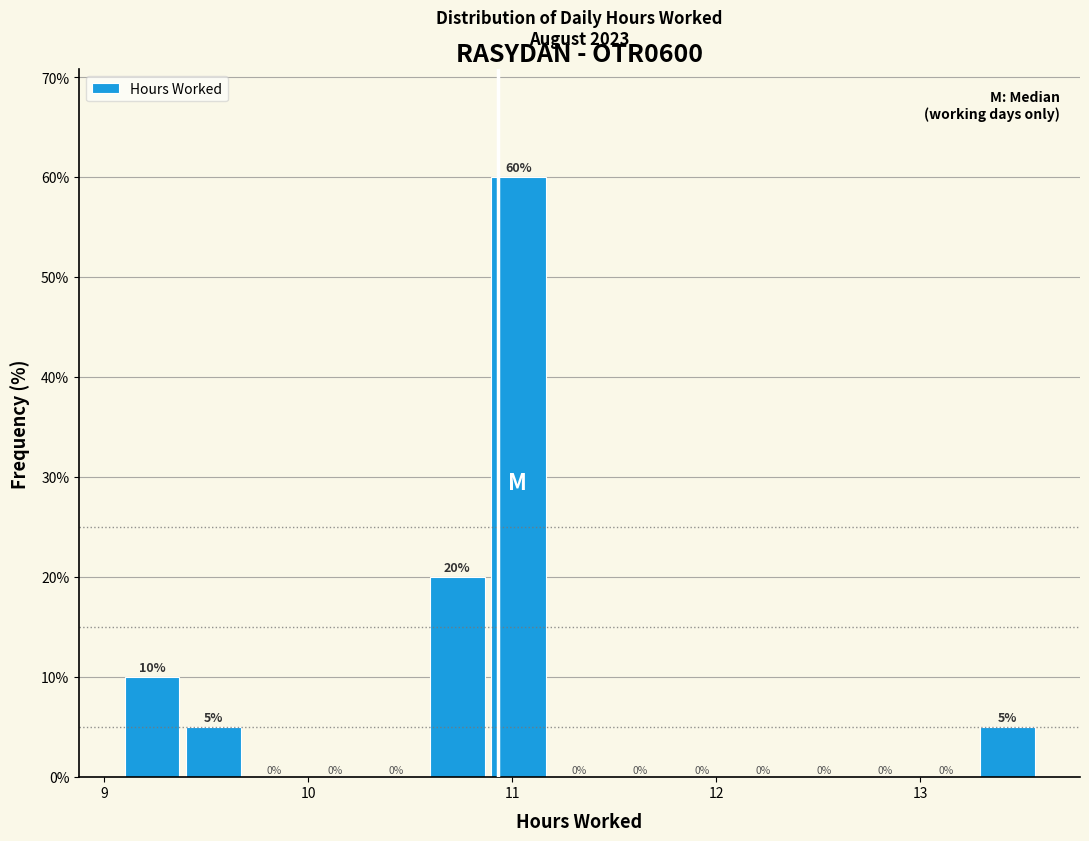

Around what value on the x-axis is the tallest bar? Give the approximate position of its centre, as read against the axis.

11.0